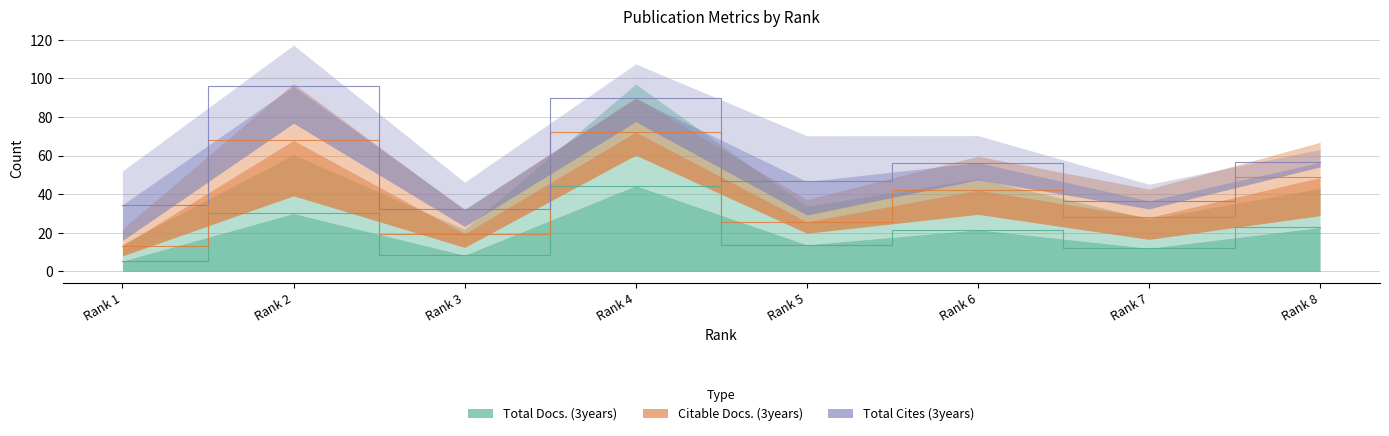

How many interior local valleys does the Citable Docs. (3years) series have?

3